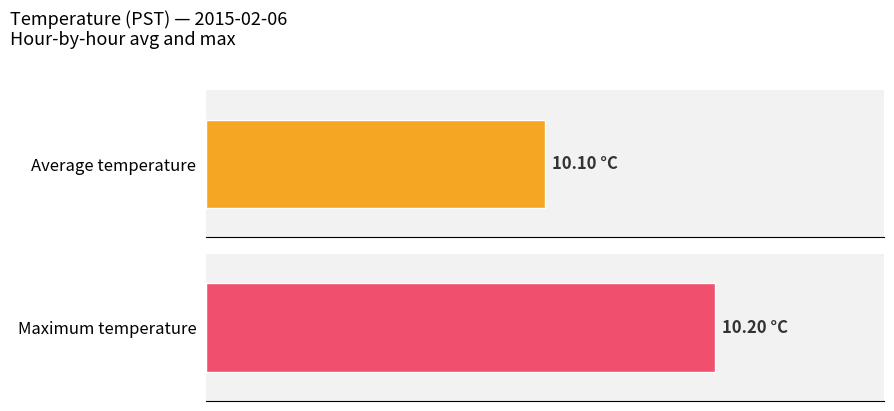

Which series has the largest total across all categories?

Maximum temperature